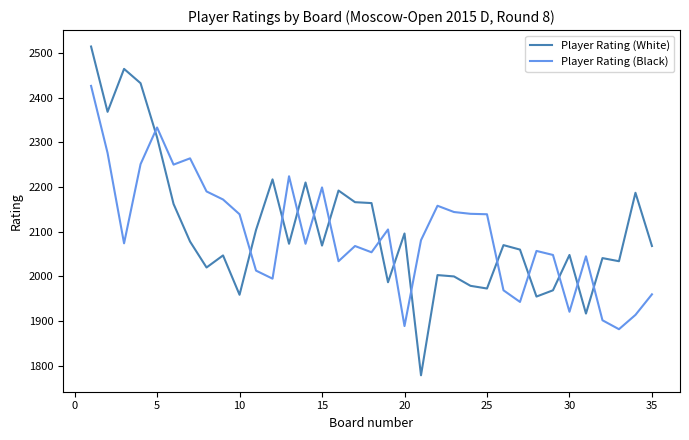

Rank the series by their maximum value, from lowest to highest.

Player Rating (Black), Player Rating (White)